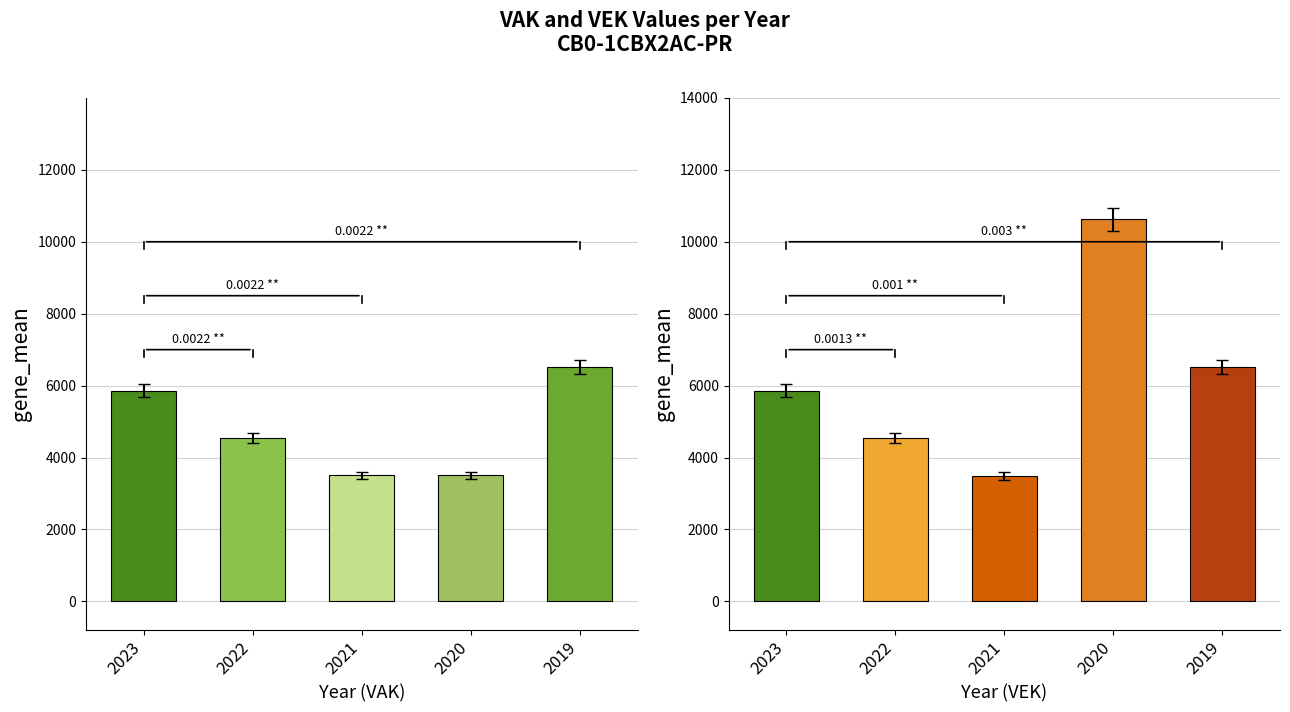

What is the difference between the maximum and minimum values in the VAK series?

3016